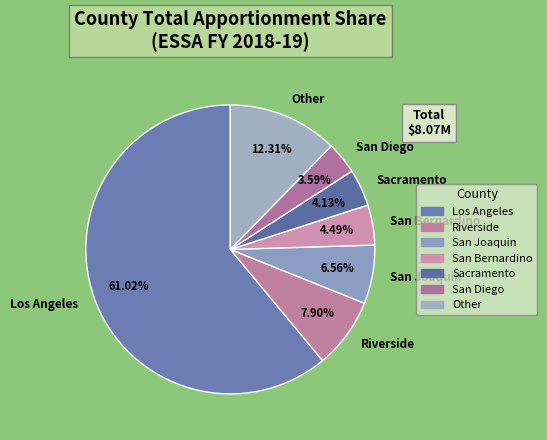

Between Sacramento and Riverside, which is larger?

Riverside